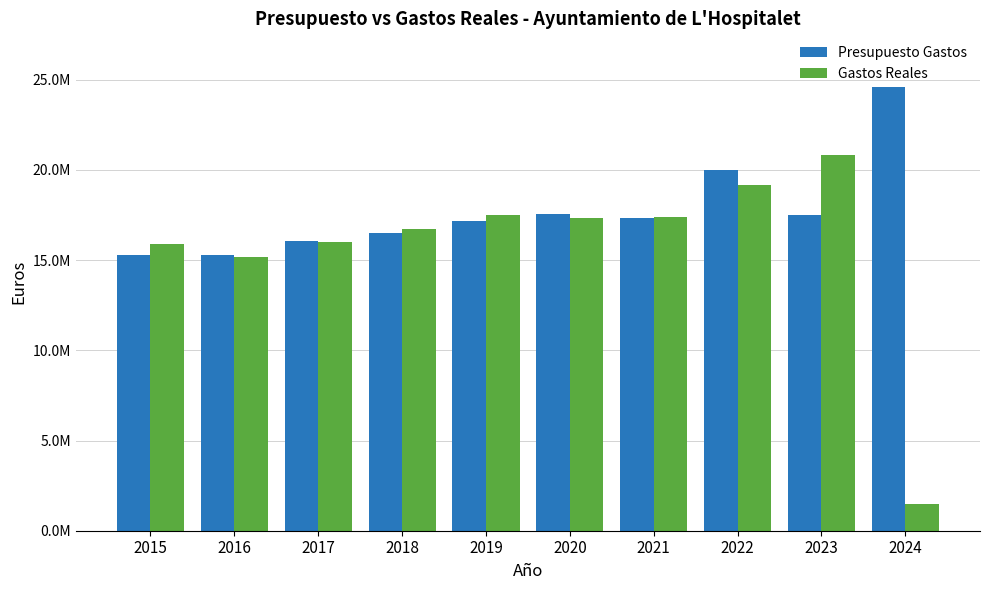

Rank the series at 2019 from lowest to highest value.

Presupuesto Gastos, Gastos Reales